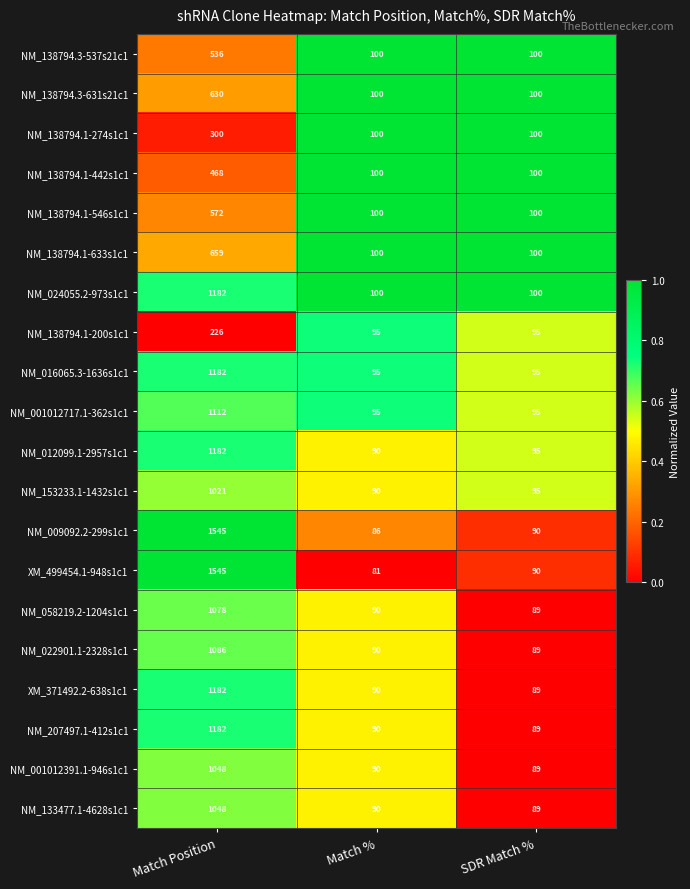

What is the sum of all NM_207497.1-412s1c1 values?

1361